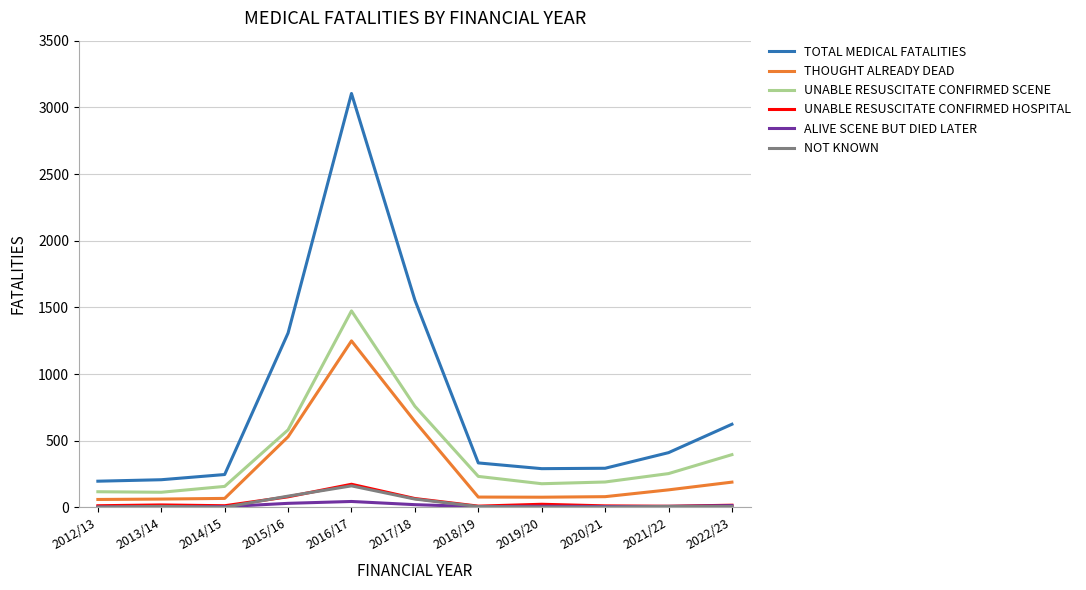

The value of UNABLE RESUSCITATE CONFIRMED HOSPITAL at 2016/17 is 174. True or false?

True